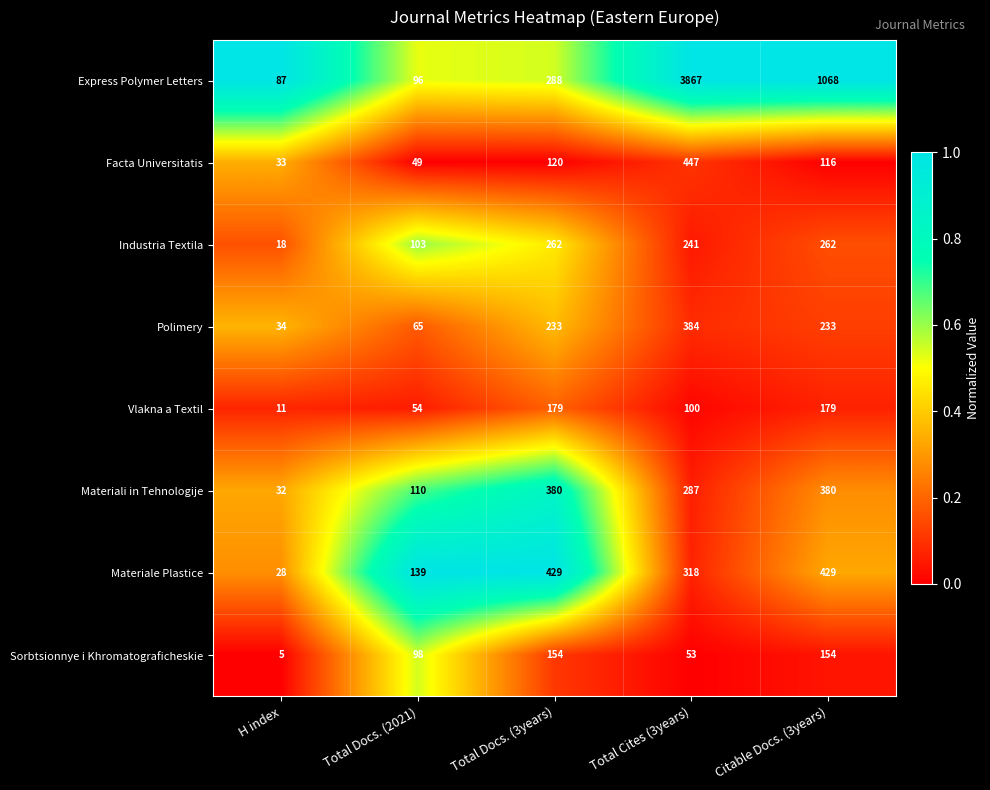

What is the sum of the Polimery values at Total Docs. (3years) and Citable Docs. (3years)?

466